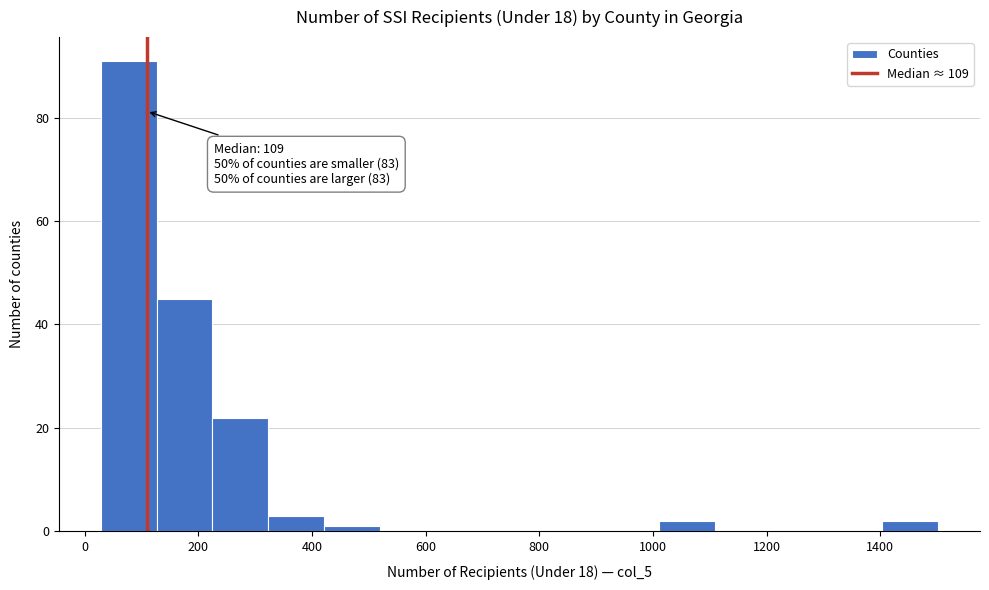

Over which range of the x-axis is the bar tallest?

20 to 120